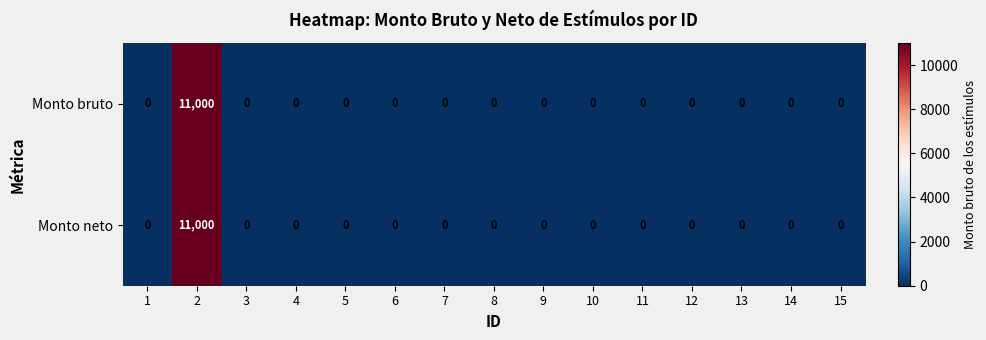

How many data points in Monto neto are above 0?

1